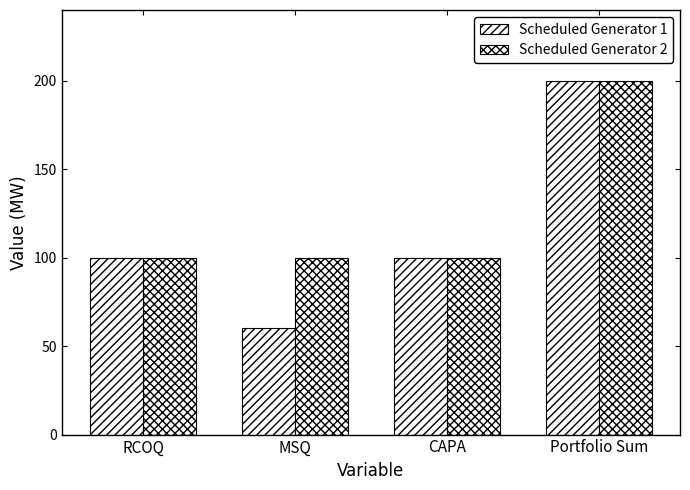

Reading right to left, list all the values displayed in this chart.

Scheduled Generator 1: 200	100	60	100
Scheduled Generator 2: 200	100	100	100